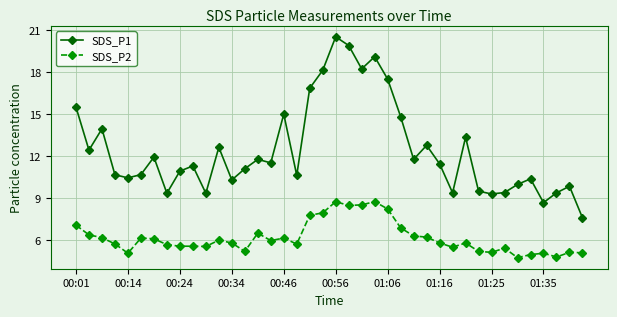

True or false: SDS_P1 and SDS_P2 intersect in this chart.

False